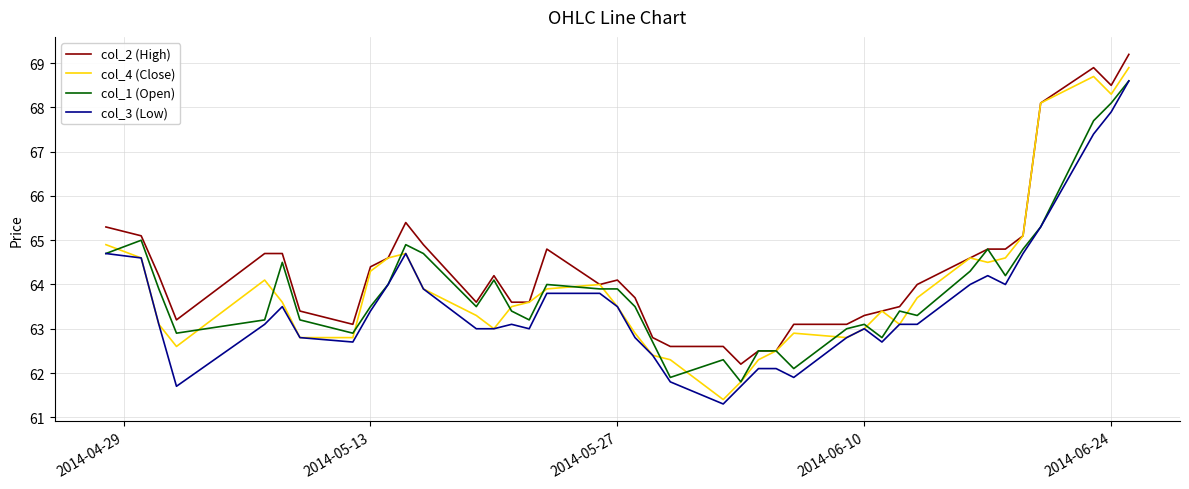

What is the highest value of the col_1 (Open) series?

68.6